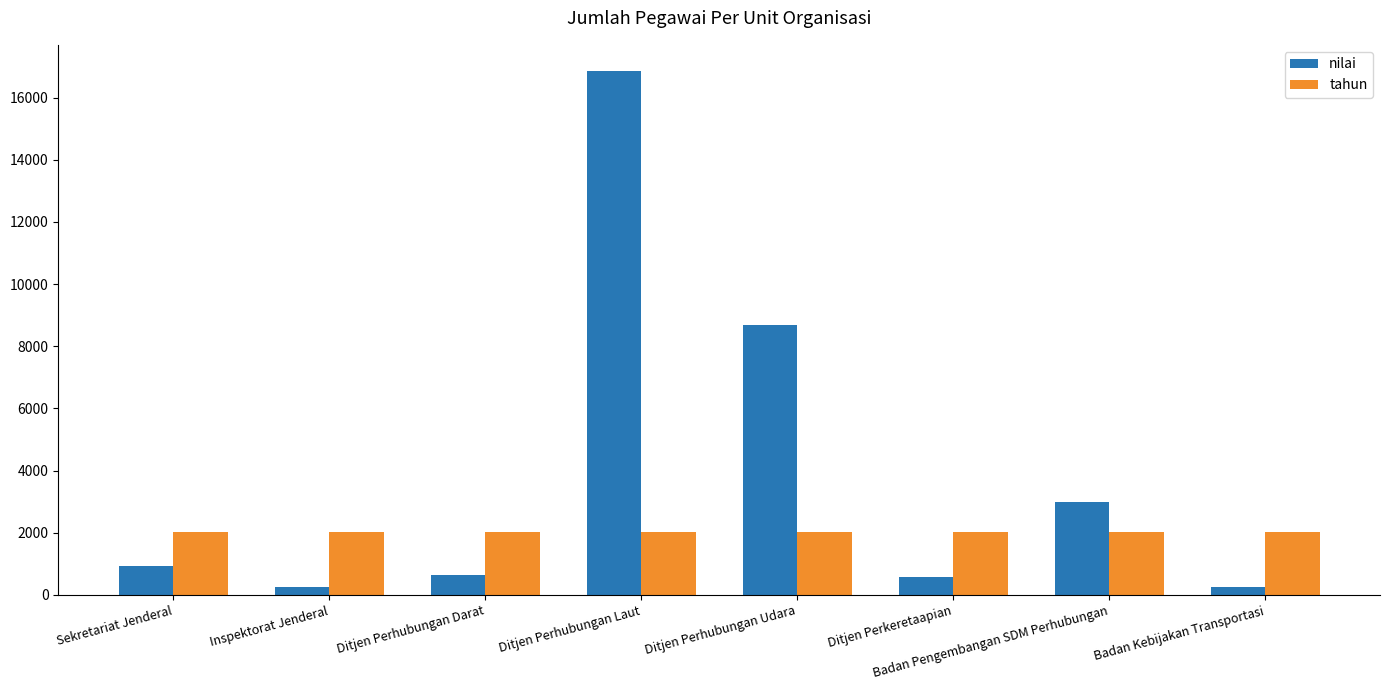

Which series changed the most between Ditjen Perhubungan Darat and Badan Kebijakan Transportasi?

nilai